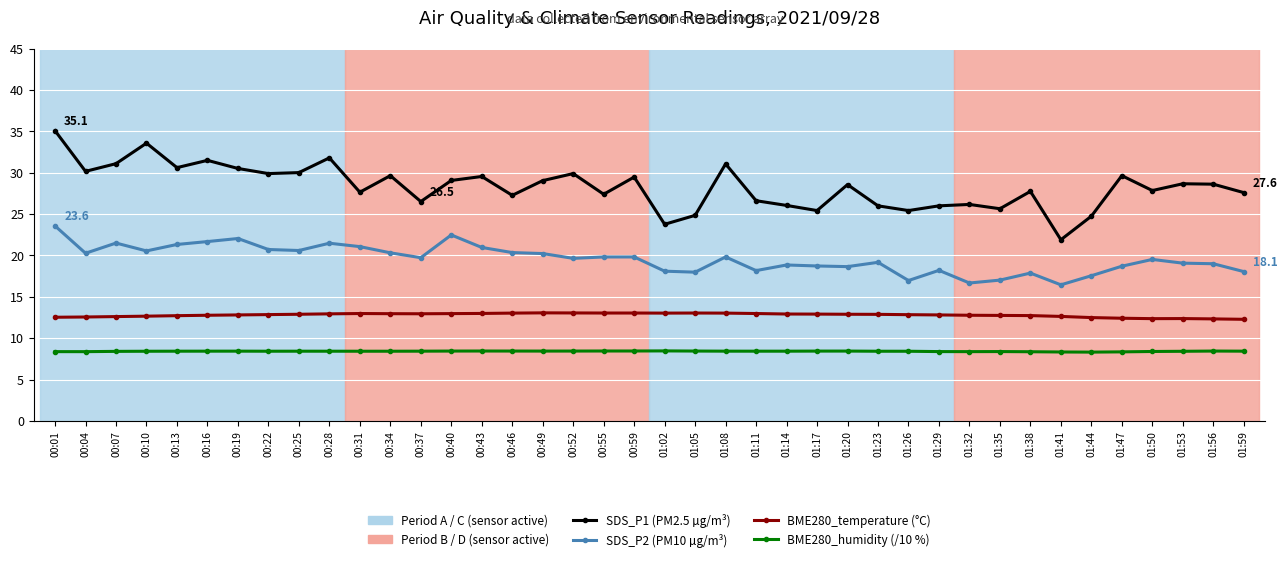

What is the label of the 5th point from the right?

01:47